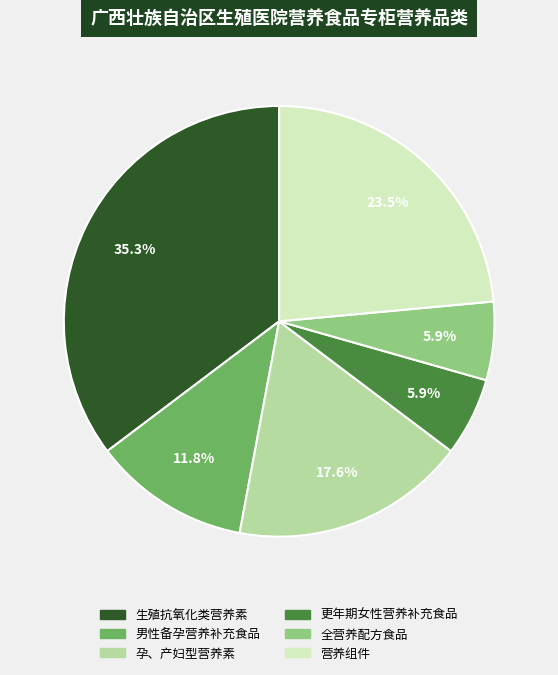

Count the number of slices in the pie.

6